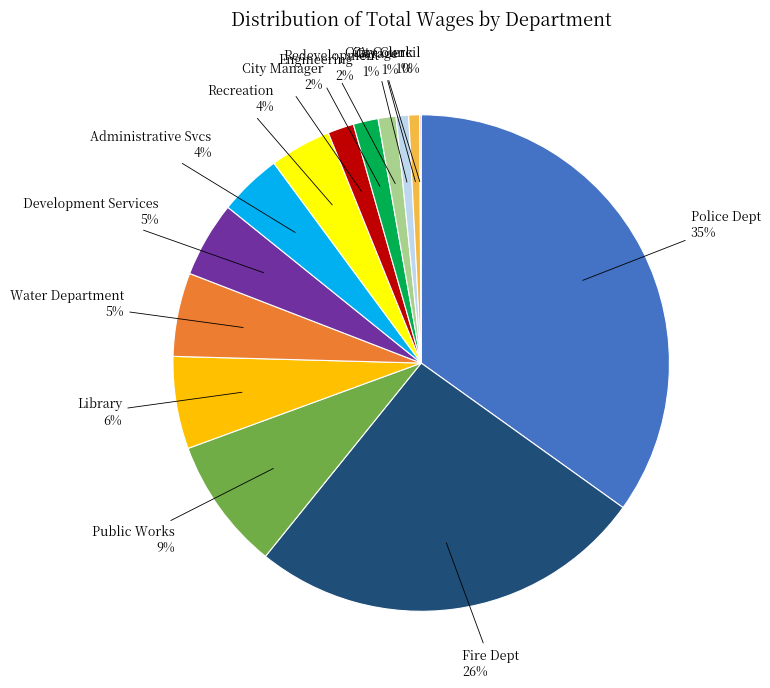

To the nearest percent, what is the combined percentage of Administrative Svcs and Redevelopment?

5%